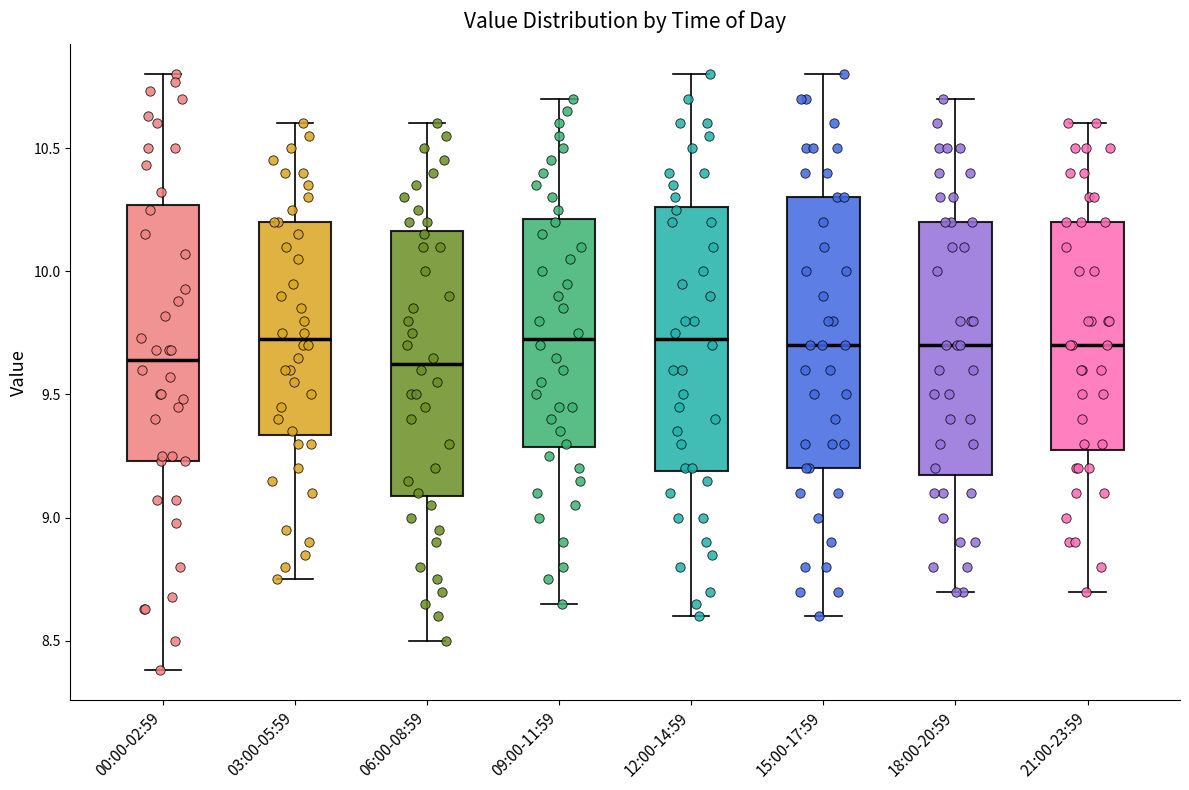

Reading left to right, transcribe this box plot: for each box, give where its median line is, the range the box spans, and where its two whiskers end, as read against the y-axis. The values are not printed on the chart, so give them approximately, as read against the axis.

00:00-02:59: median 9.65, box 9.25 to 10.25, whiskers 8.40 to 10.80
03:00-05:59: median 9.75, box 9.35 to 10.20, whiskers 8.75 to 10.60
06:00-08:59: median 9.65, box 9.10 to 10.15, whiskers 8.50 to 10.60
09:00-11:59: median 9.75, box 9.30 to 10.20, whiskers 8.65 to 10.70
12:00-14:59: median 9.75, box 9.20 to 10.25, whiskers 8.60 to 10.80
15:00-17:59: median 9.70, box 9.20 to 10.30, whiskers 8.60 to 10.80
18:00-20:59: median 9.70, box 9.20 to 10.20, whiskers 8.70 to 10.70
21:00-23:59: median 9.70, box 9.30 to 10.20, whiskers 8.70 to 10.60